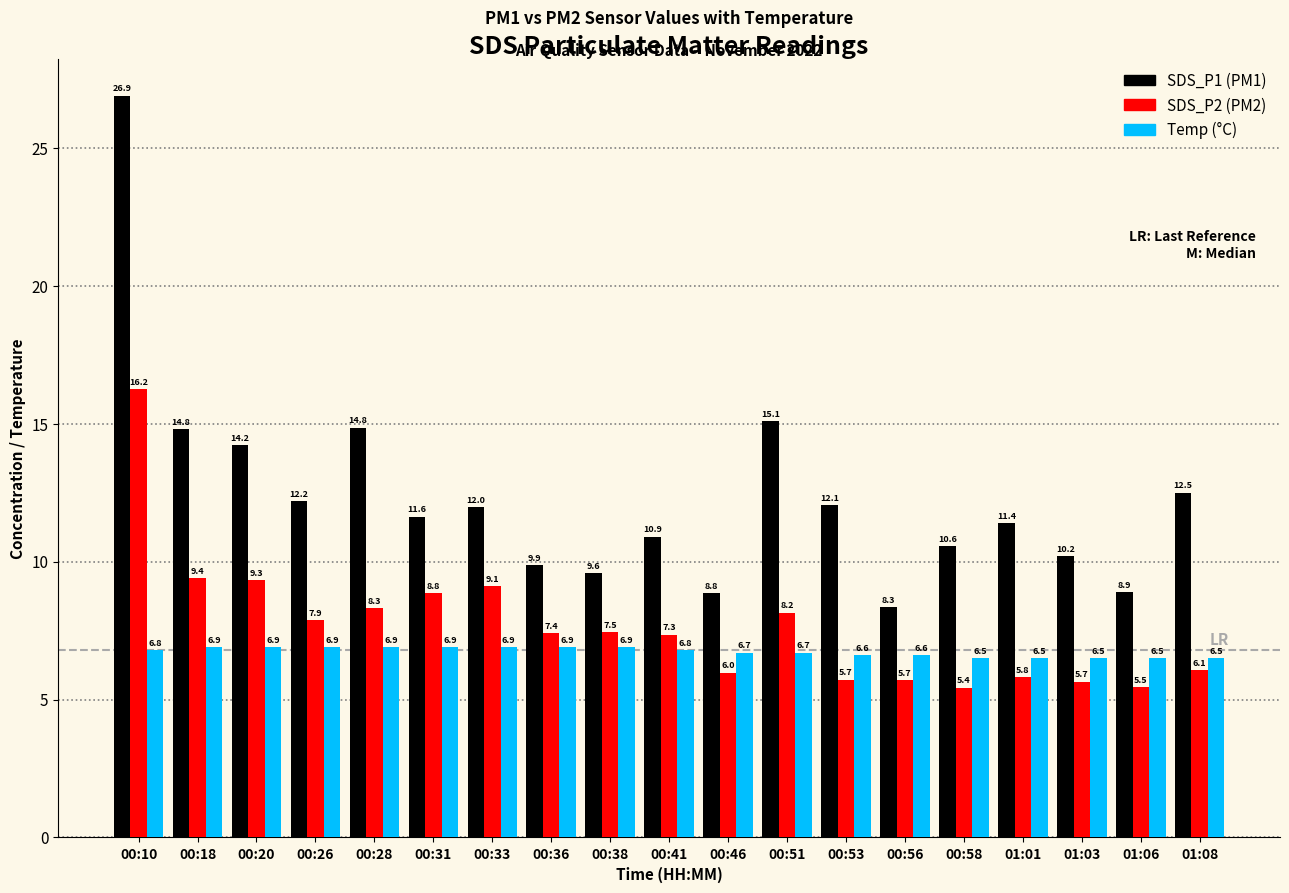

Does the chart contain any negative values?

No